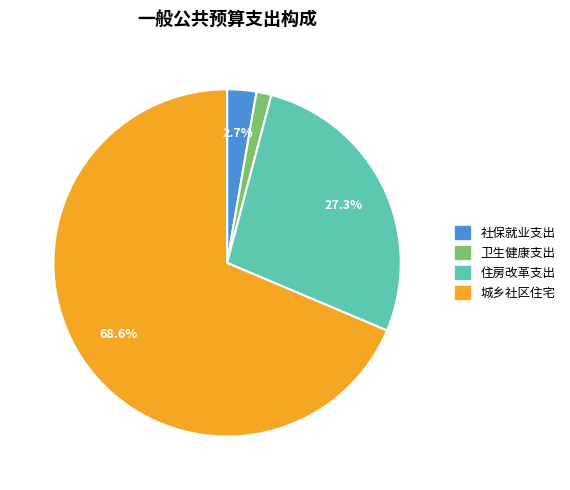

Is it true that 城乡社区住宅 is 69% of the pie?

True